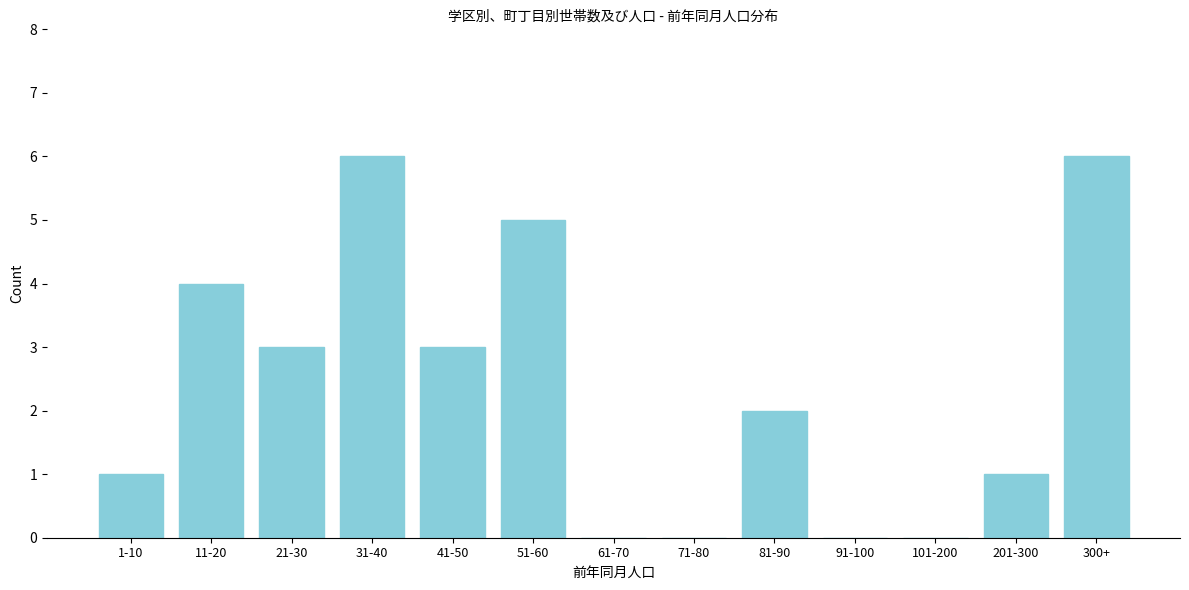

Reading left to right, transcribe all the data shown in this chart.

1-10=1	11-20=4	21-30=3	31-40=6	41-50=3	51-60=5	61-70=0	71-80=0	81-90=2	91-100=0	101-200=0	201-300=1	300+=6